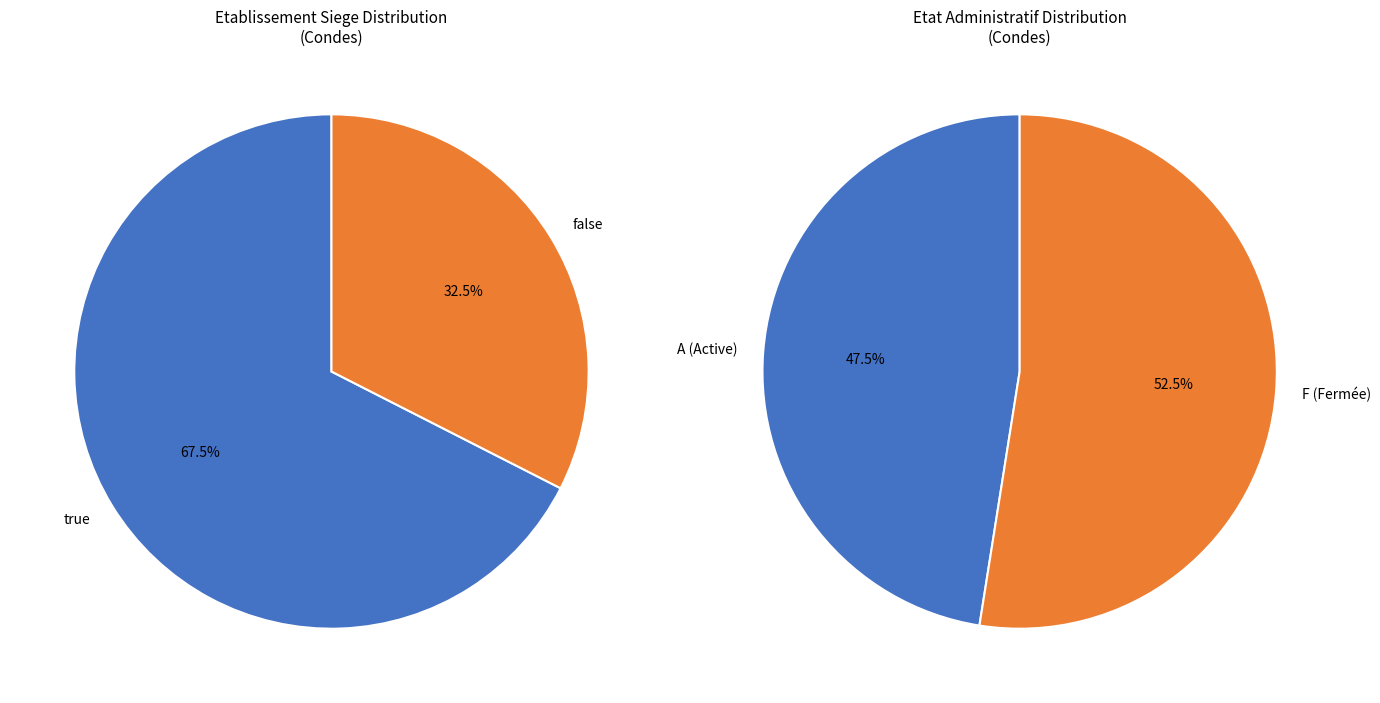

What is the largest slice in the pie chart?

false